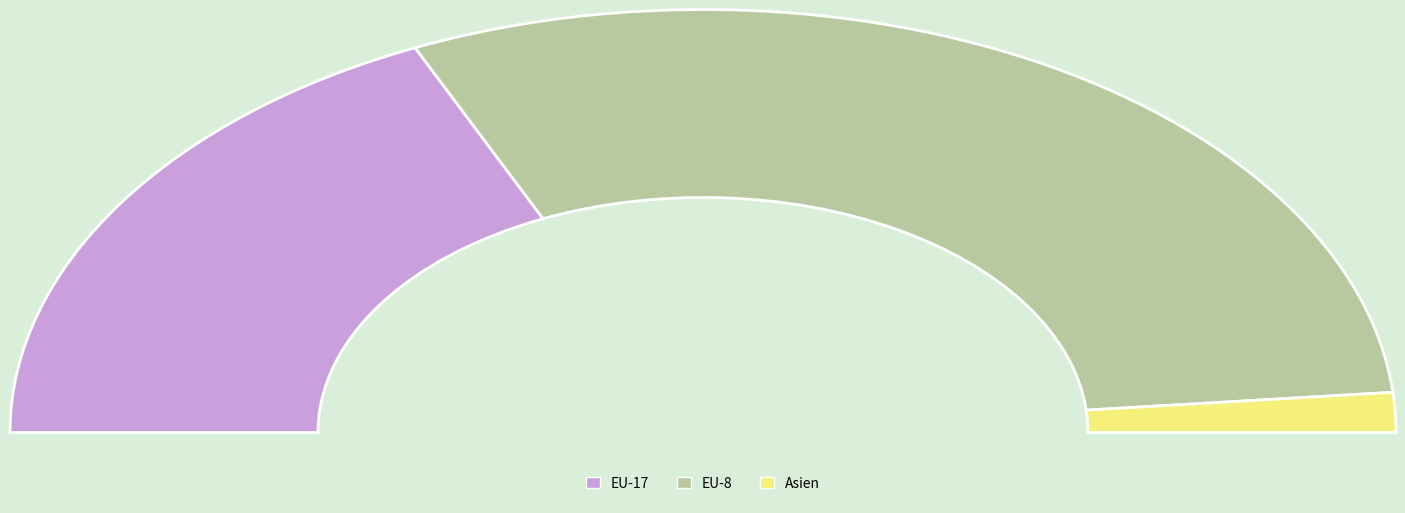

To the nearest percent, what is the average slice percentage?

33%